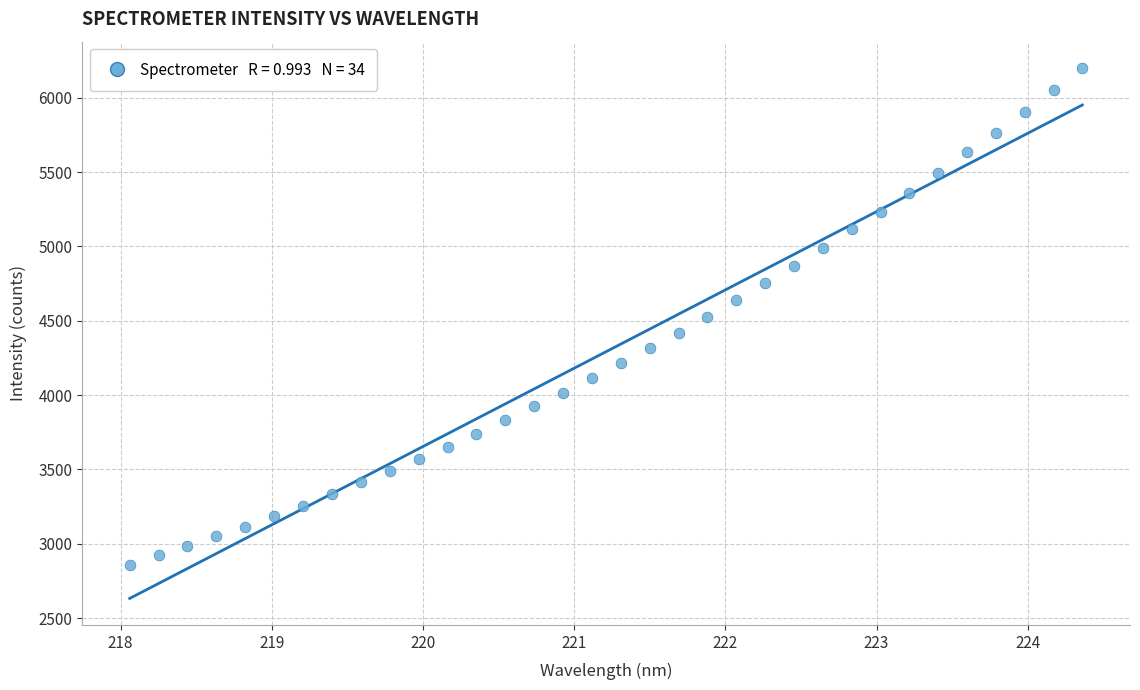

What is the range of X values (max minus min)?

6.3